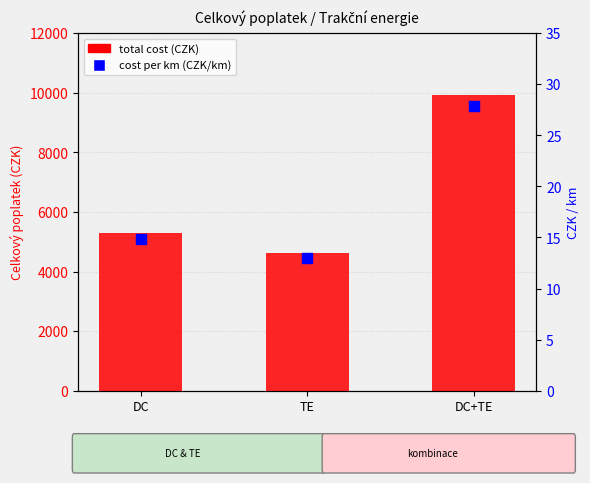

Which series contains the highest Y value?

total cost (CZK)